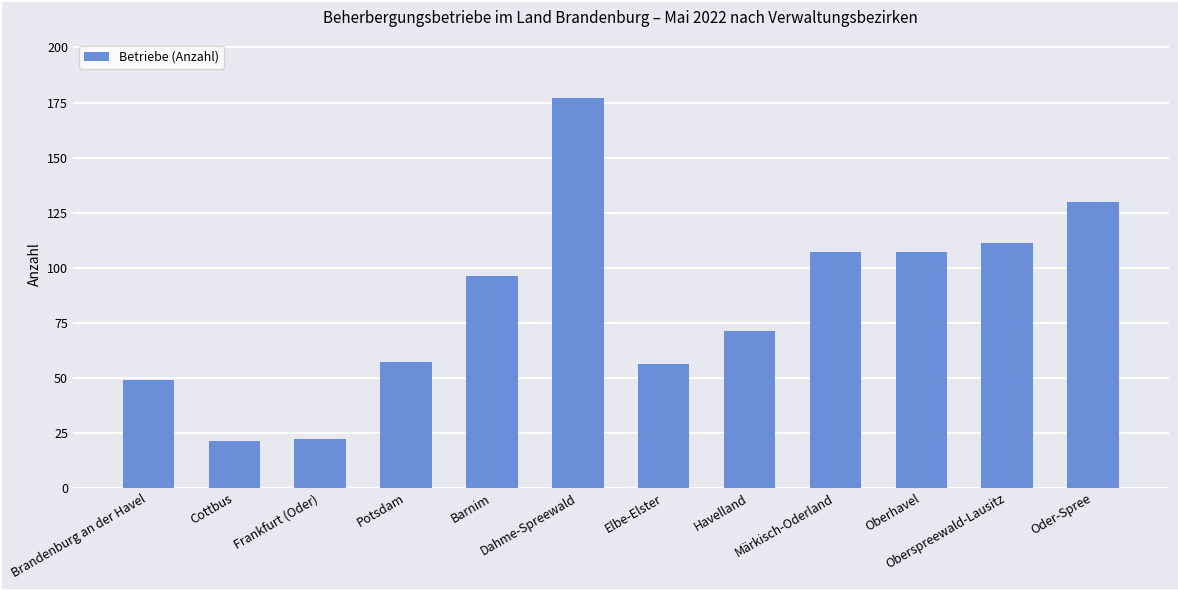

What is the minimum value shown in the chart?

21